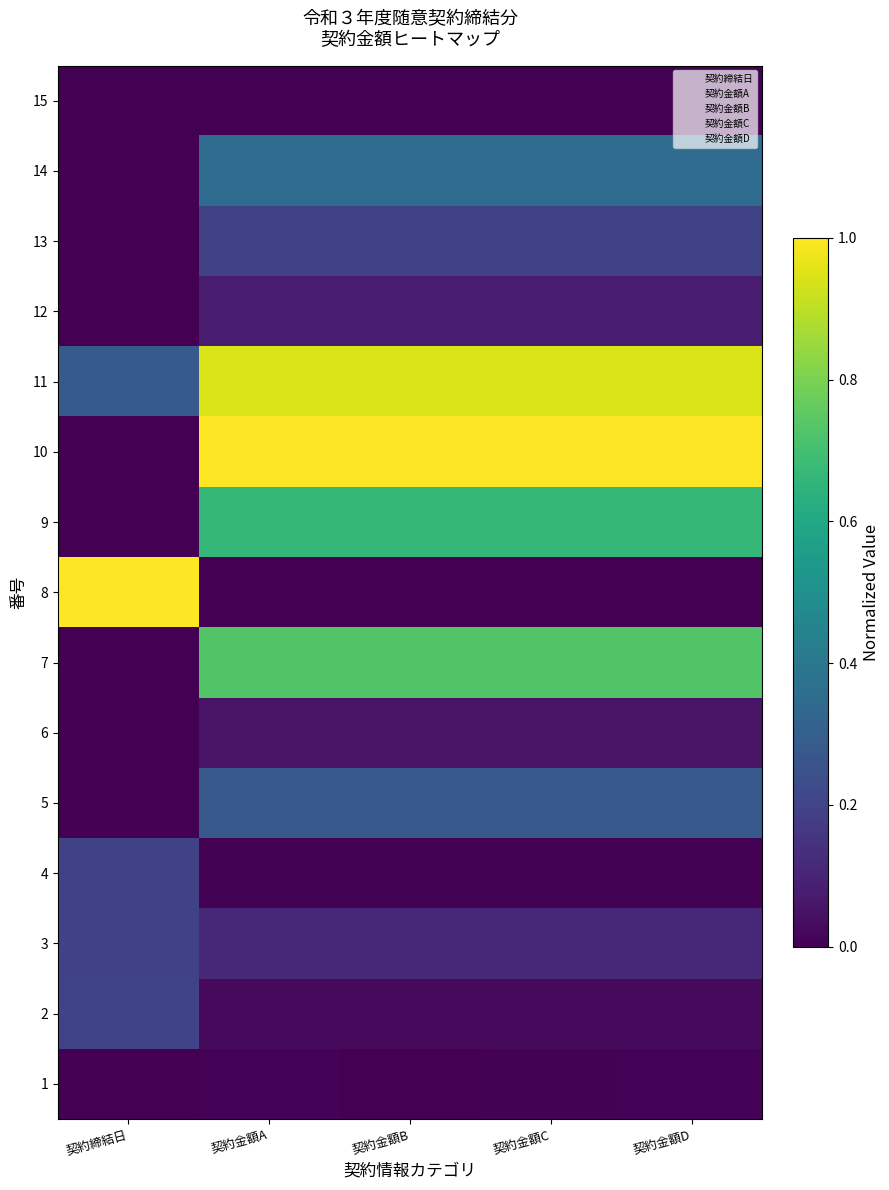

At 契約金額D, list the series in order from smallest to largest.

8, 15, 4, 1, 2, 6, 12, 3, 13, 5, 14, 9, 7, 11, 10